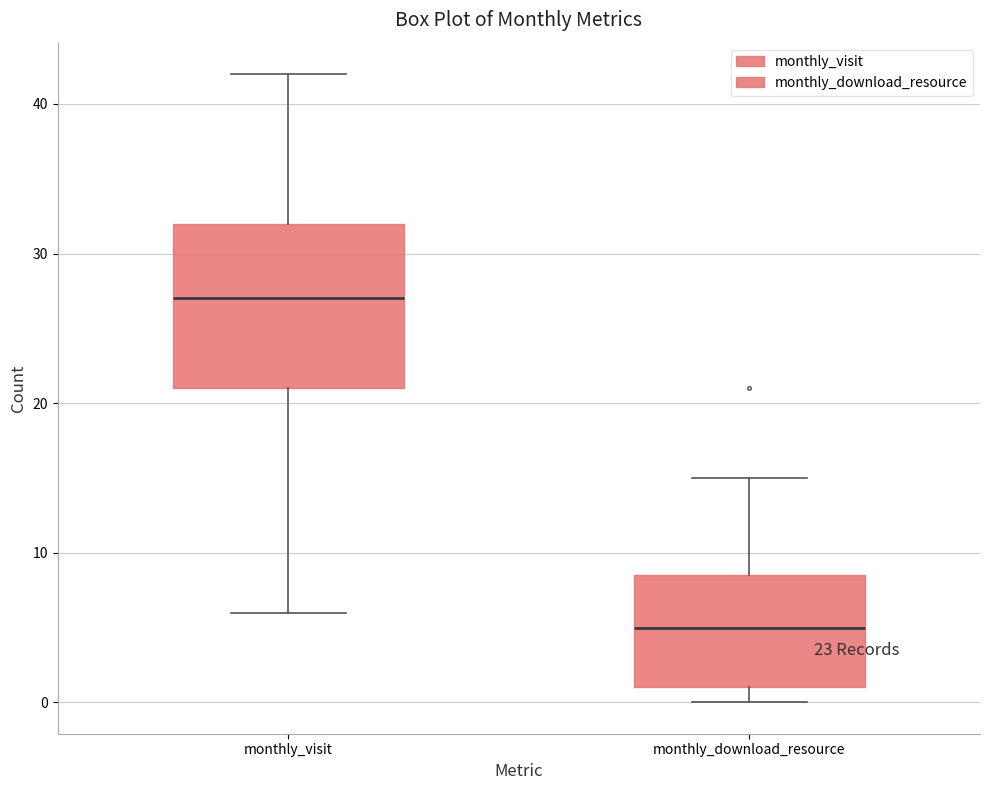

Comparing the boxes themselves (not the whiskers), which one is the tallest?

monthly_visit